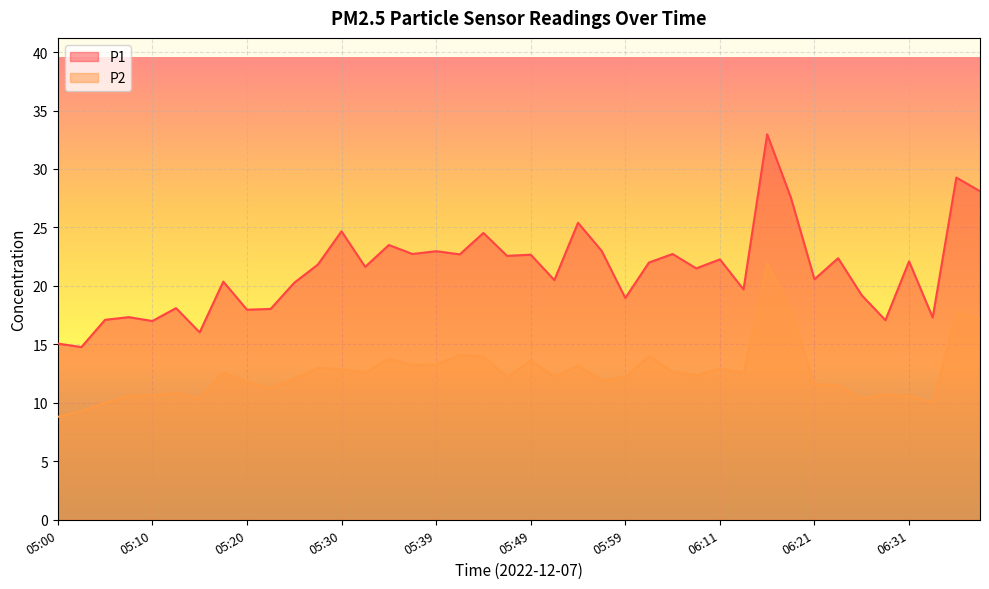

Is it true that P2 equals 12.6 at 05:17?

True